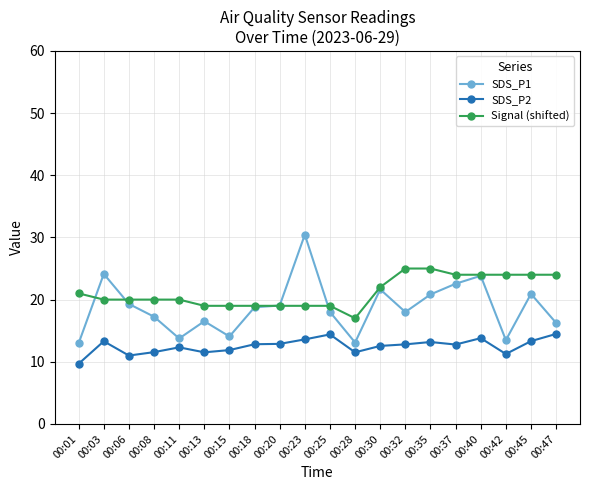

True or false: SDS_P1 has more than 2 points higher than both neighbors.

True